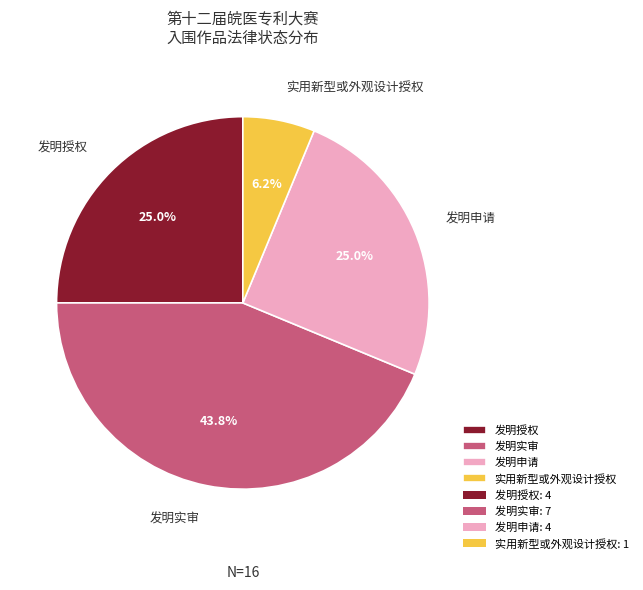

What percentage do 发明授权 and 发明申请 together represent?

50.0%